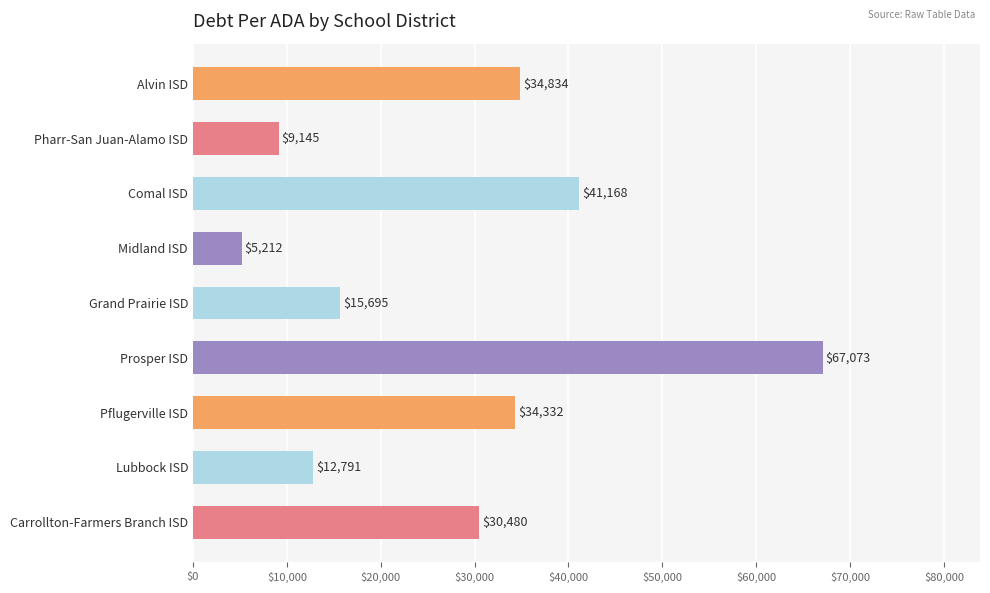

What is the smallest value displayed?

5211.9